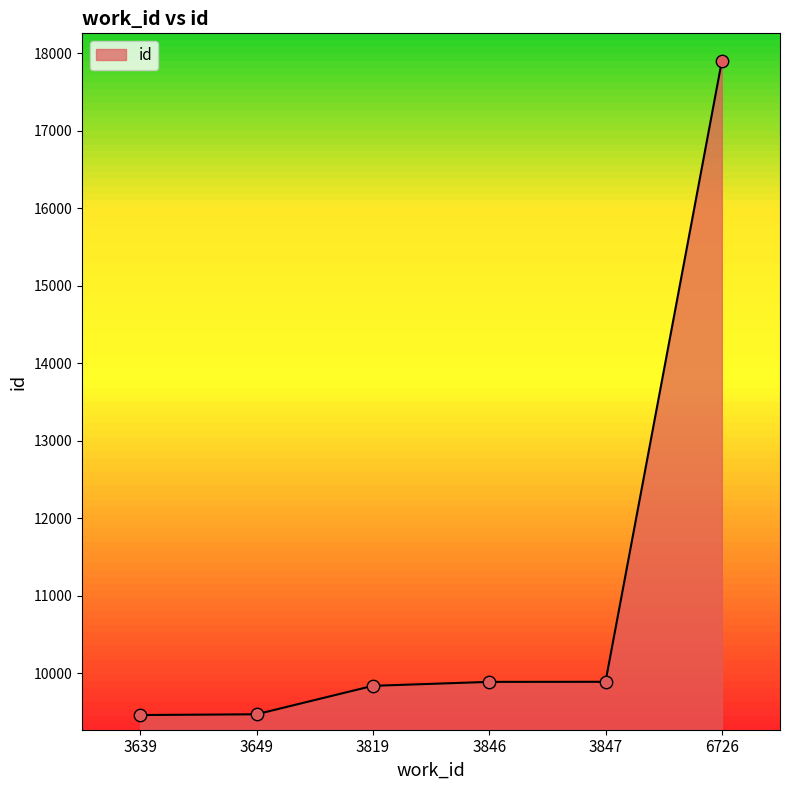

Between 3847 and 3639, which is larger?

3847